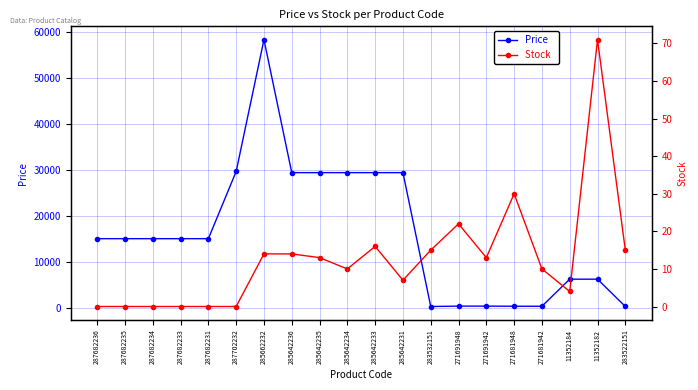

At which category does Stock reach its first local valley?

285642234